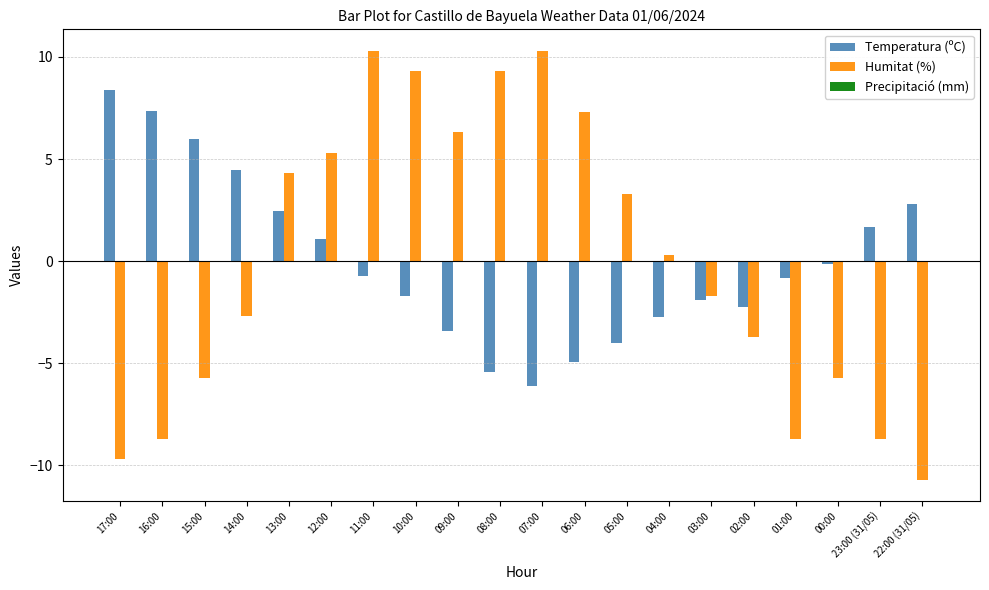

At which category is the sum across all series the highest?

11:00